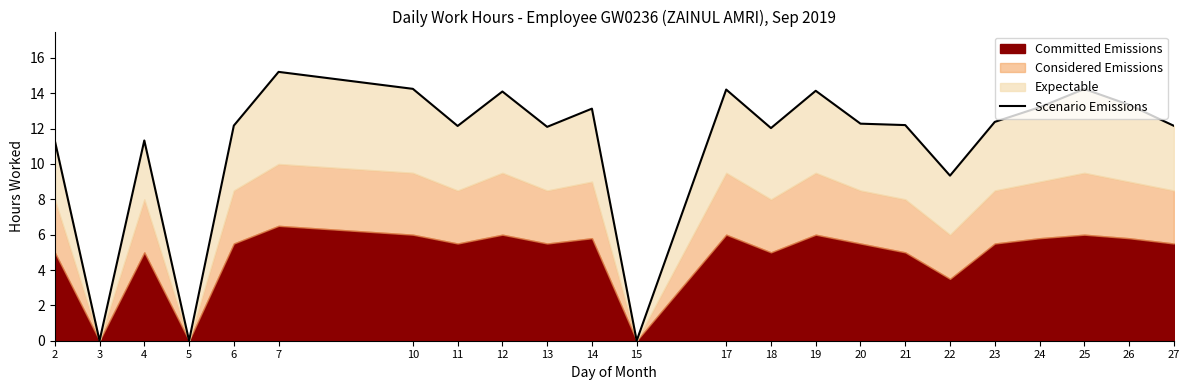

Reading left to right, extract all data points from this chart.

2=11.3	3=0.0	4=11.3	5=0.0	6=12.2	7=15.2	10=14.2	11=12.2	12=14.1	13=12.1	14=13.1	15=0.0	17=14.2	18=12.0	19=14.1	20=12.3	21=12.2	22=9.3	23=12.4	24=13.2	25=14.2	26=13.3	27=12.2